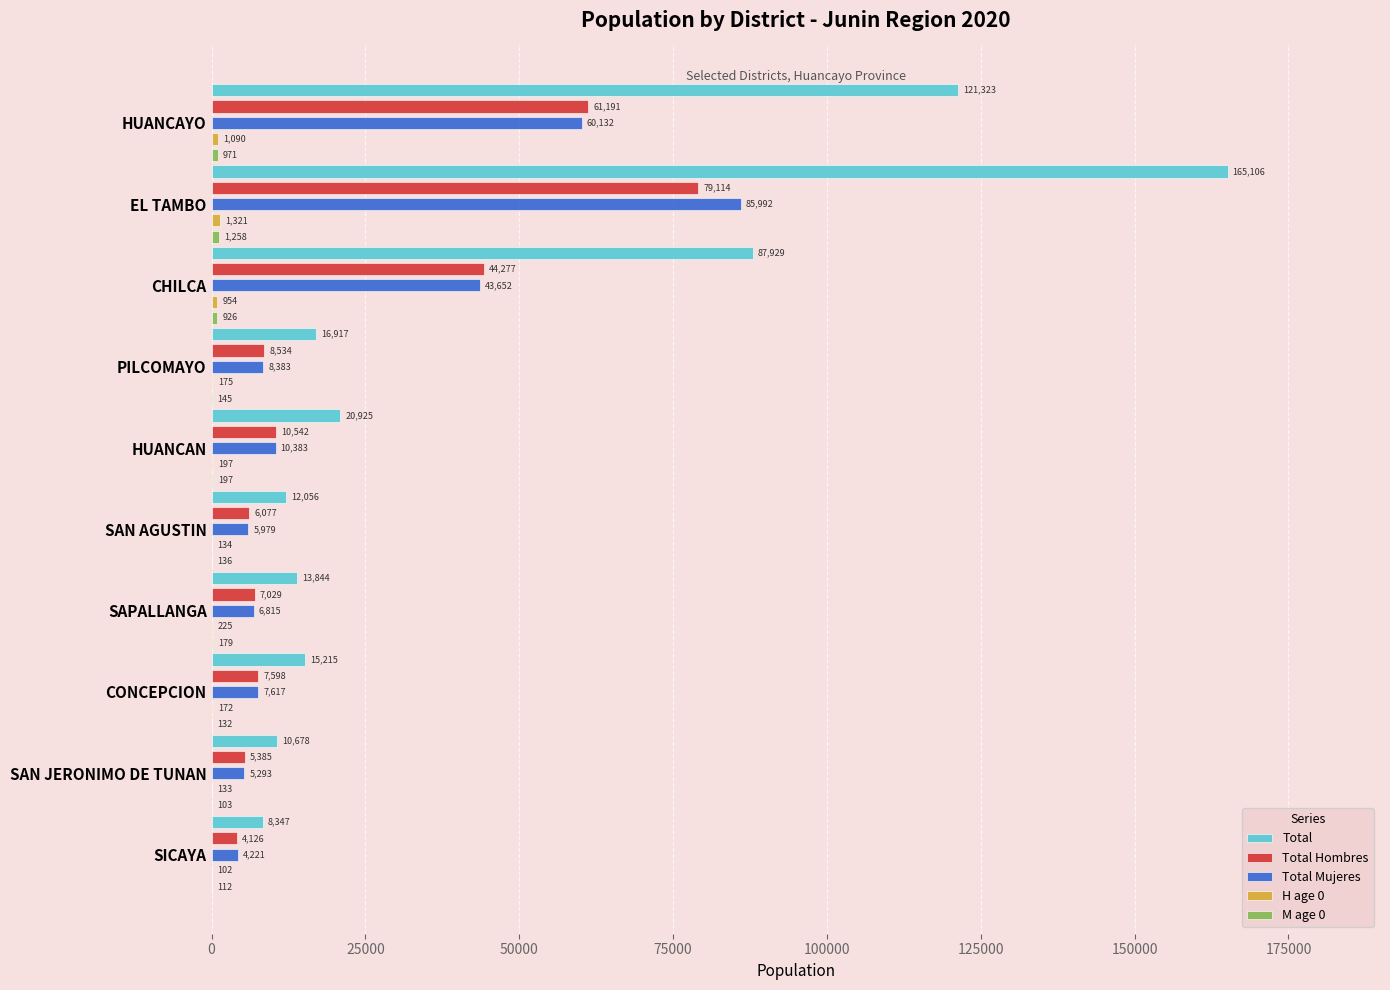

Which label corresponds to the largest value in the chart?

EL TAMBO